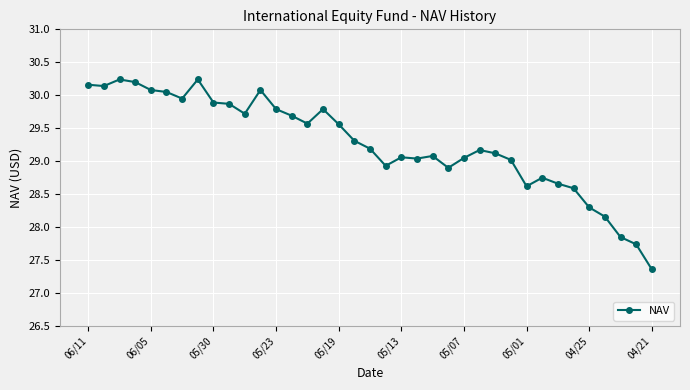

What is the greatest value displayed?

30.2